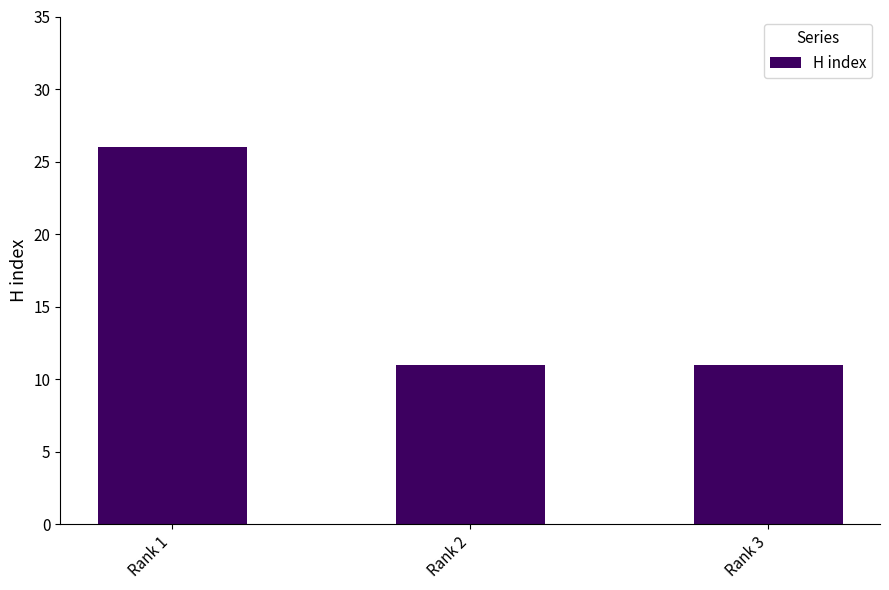

Is it true that the value at Rank 1 is 26?

True